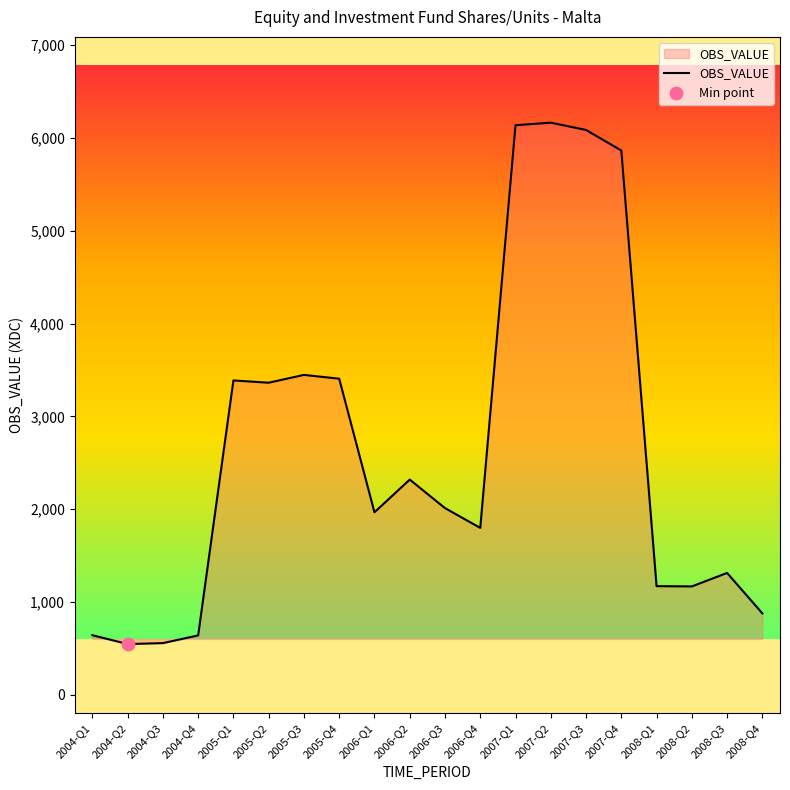

Which has a higher value, 2006-Q1 or 2007-Q4?

2007-Q4